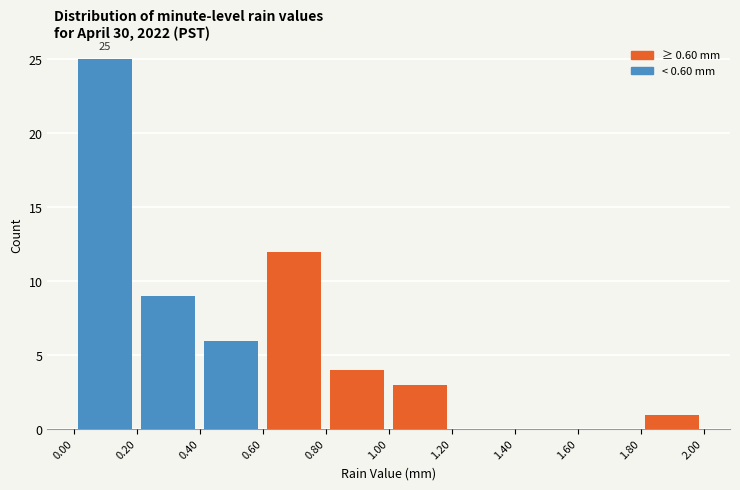

Over which range of the x-axis is the bar tallest?

0.00 to 0.20